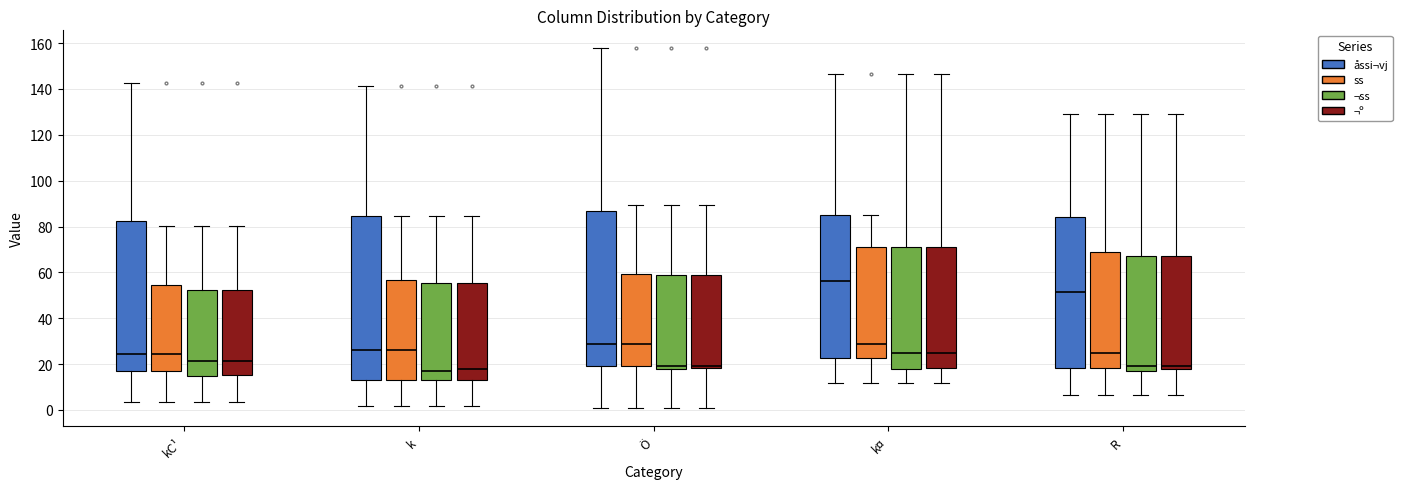

Reading left to right, read every box against the y-axis: the position of its median line, the range the box covers, and the ends of its whiskers. The values are not printed on the chart, so give them approximately, as read against the axis.

kC¹ (åssi¬vj): median 24, box 18 to 82, whiskers 4 to 142
kC¹ (ss): median 24, box 18 to 54, whiskers 4 to 80
kC¹ (¬ss): median 22, box 14 to 52, whiskers 4 to 80
kC¹ (¬º): median 22, box 16 to 52, whiskers 4 to 80
k (åssi¬vj): median 26, box 14 to 84, whiskers 2 to 142
k (ss): median 26, box 14 to 56, whiskers 2 to 84
k (¬ss): median 16, box 14 to 56, whiskers 2 to 84
k (¬º): median 18, box 14 to 56, whiskers 2 to 84
Ö (åssi¬vj): median 28, box 20 to 86, whiskers 0 to 158
Ö (ss): median 28, box 20 to 60, whiskers 0 to 90
Ö (¬ss): median 20, box 18 to 60, whiskers 0 to 90
Ö (¬º): median 20, box 18 to 60, whiskers 0 to 90
k¤ (åssi¬vj): median 56, box 22 to 84, whiskers 12 to 146
k¤ (ss): median 28, box 22 to 72, whiskers 12 to 86
k¤ (¬ss): median 24, box 18 to 70, whiskers 12 to 146
k¤ (¬º): median 24, box 18 to 70, whiskers 12 to 146
R (åssi¬vj): median 52, box 18 to 84, whiskers 6 to 130
R (ss): median 26, box 18 to 68, whiskers 6 to 130
R (¬ss): median 20, box 18 to 66, whiskers 6 to 130
R (¬º): median 20, box 18 to 66, whiskers 6 to 130